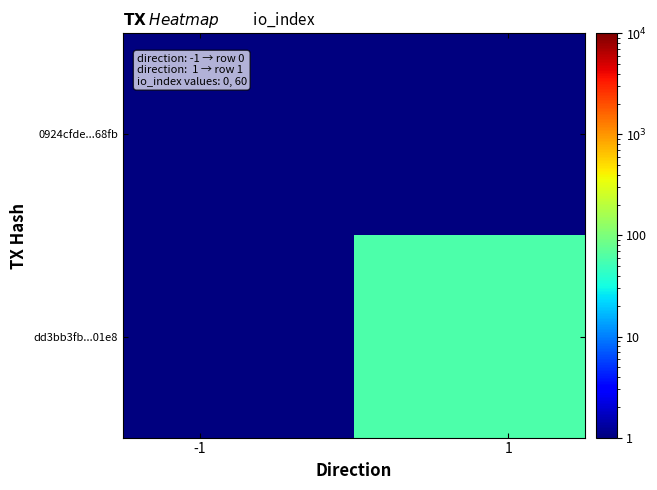

Which series has the largest total across all categories?

dd3bb3fb...01e8